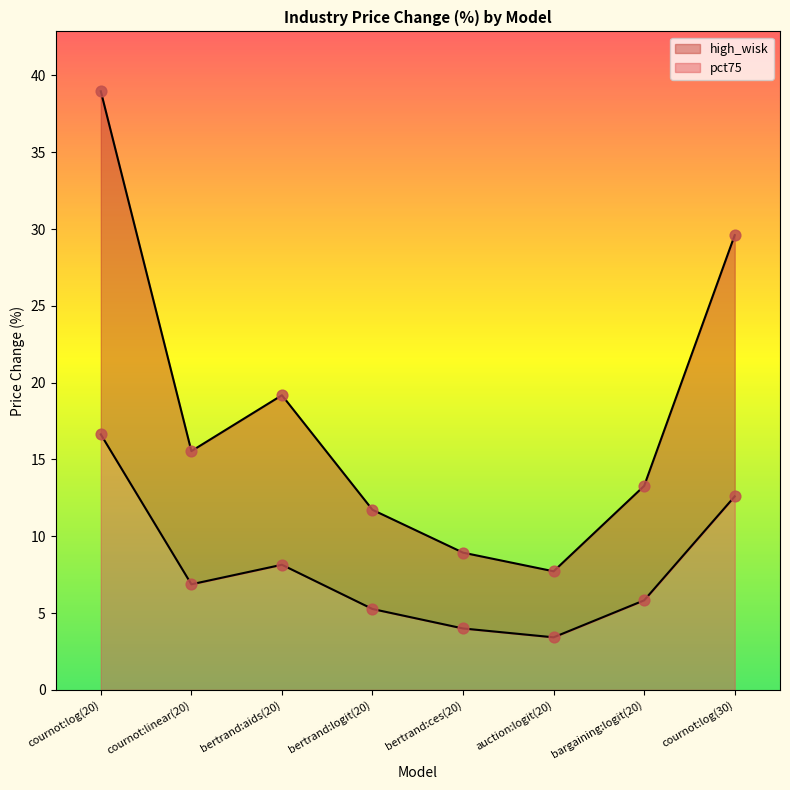

Is the value of high_wisk at cournot:linear(20) greater than the value of pct75 at bertrand:logit(20)?

Yes